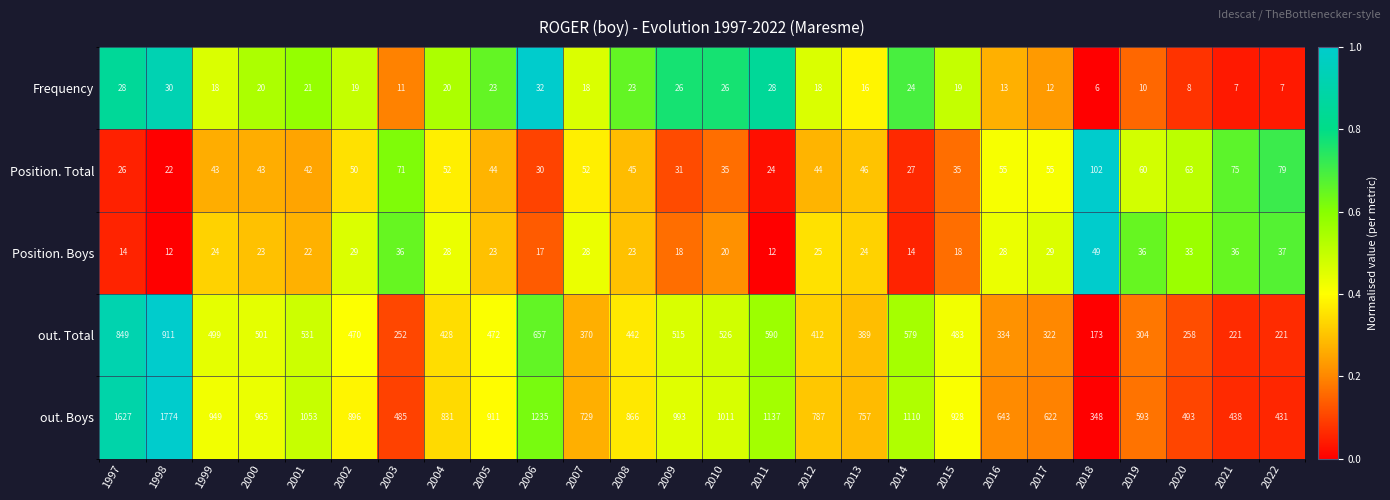

Is it true that Frequency equals 28 at 2011?

True